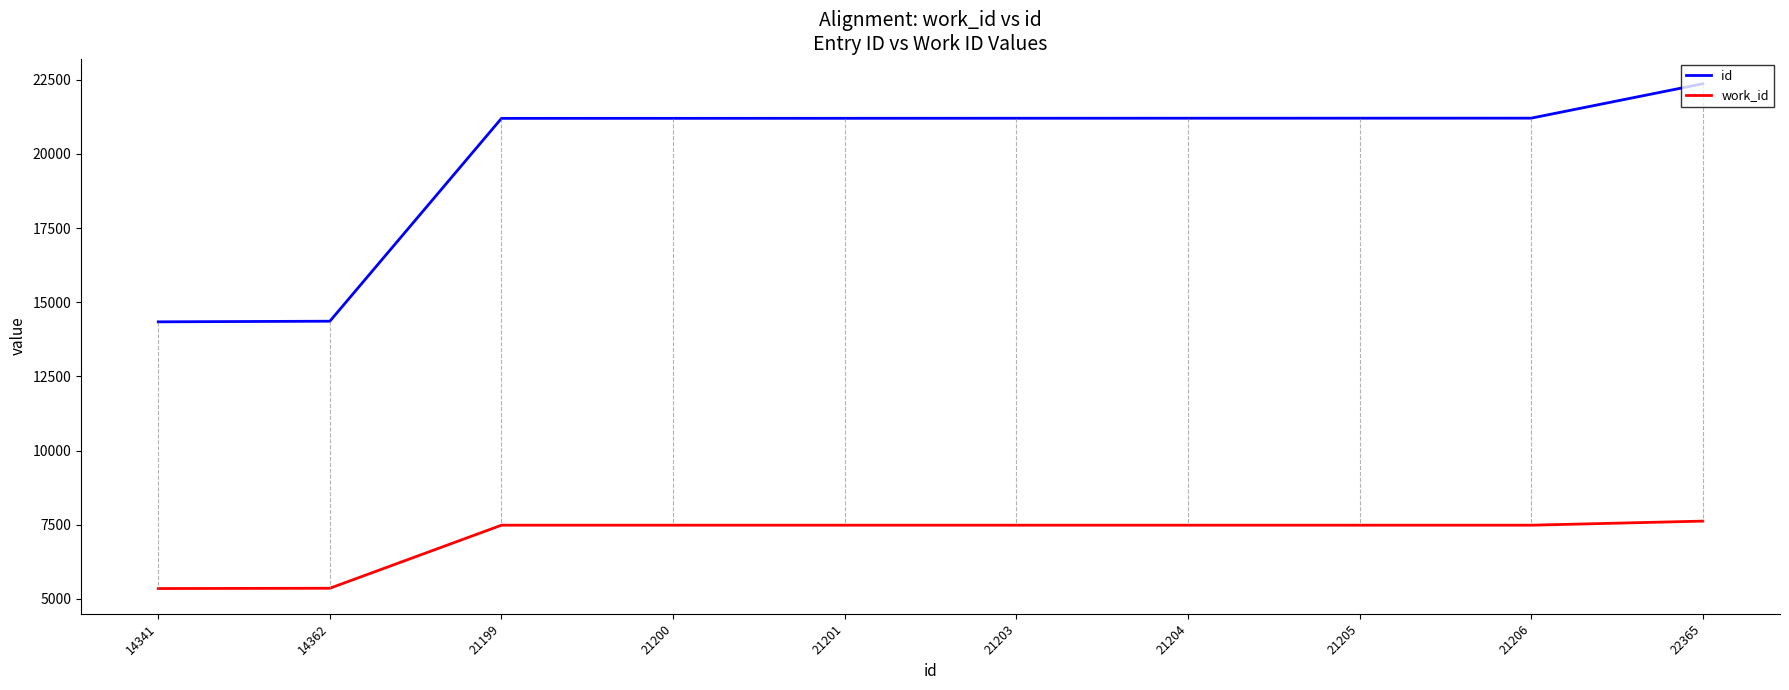

What is the difference between the maximum and minimum values in the work_id series?

2273